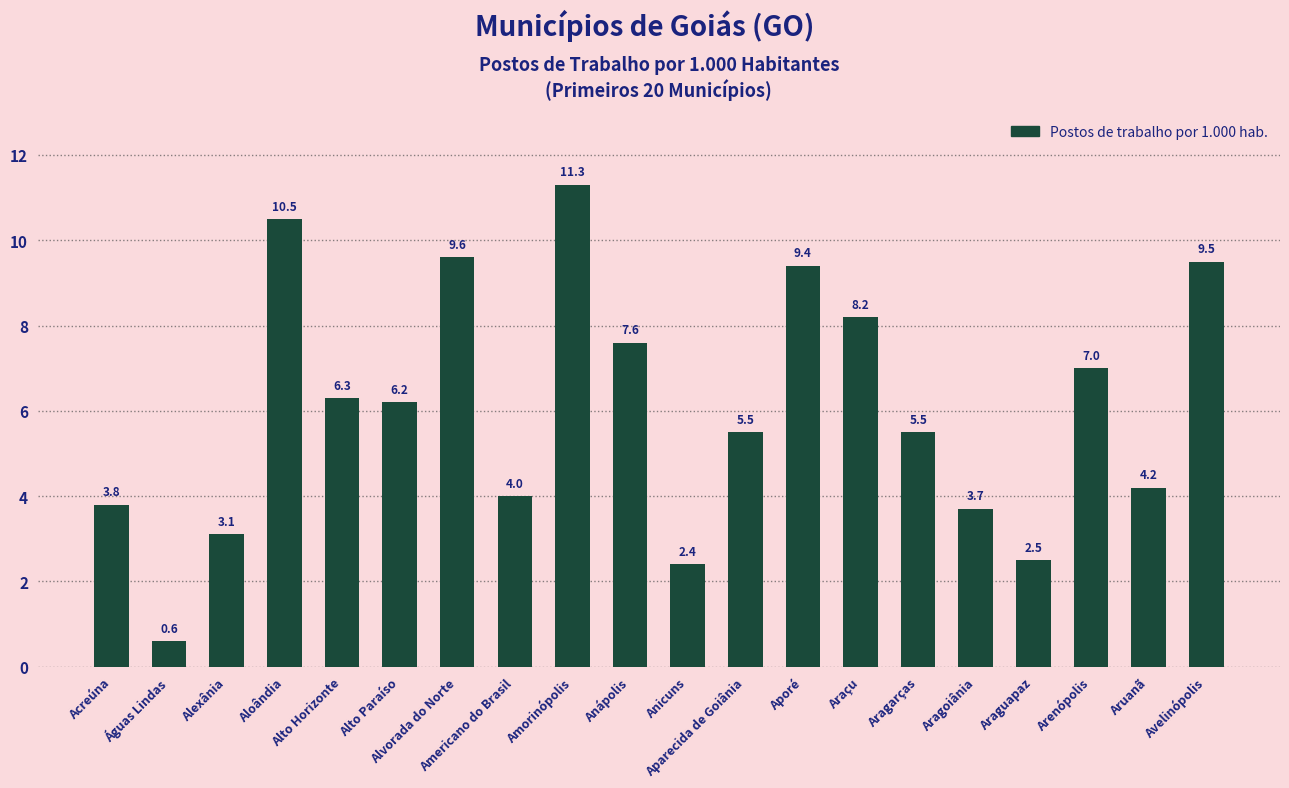

What is the label of the 15th bar from the right?

Alto Paraíso